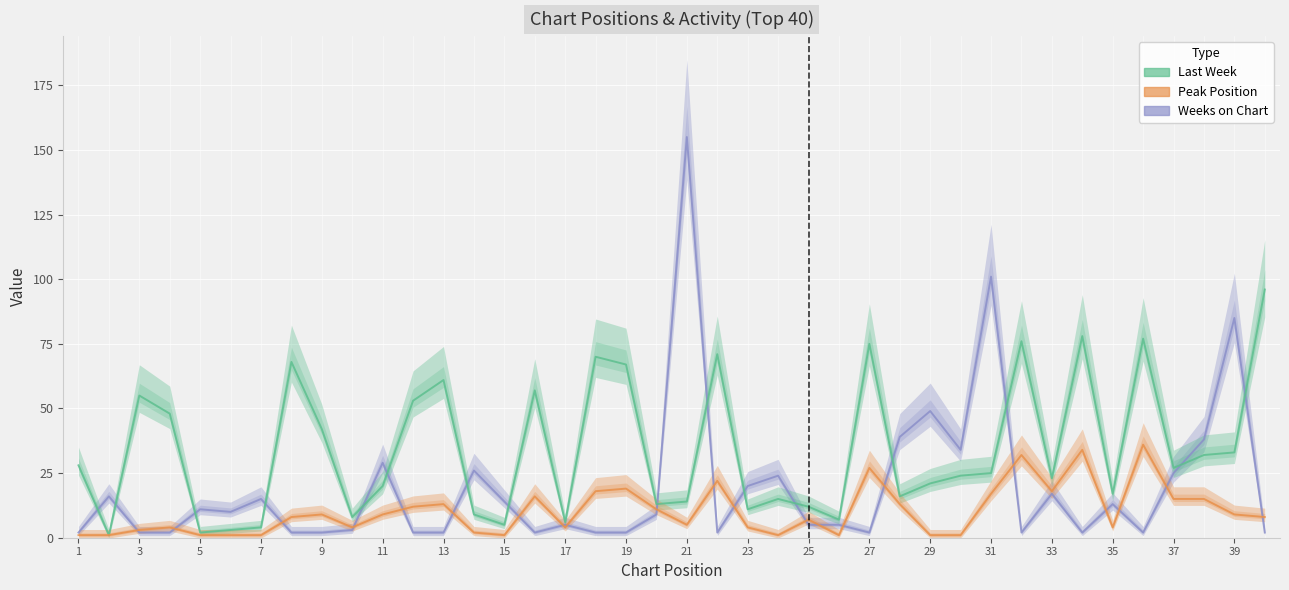

True or false: Last Week has more than 2 points higher than both neighbors.

True